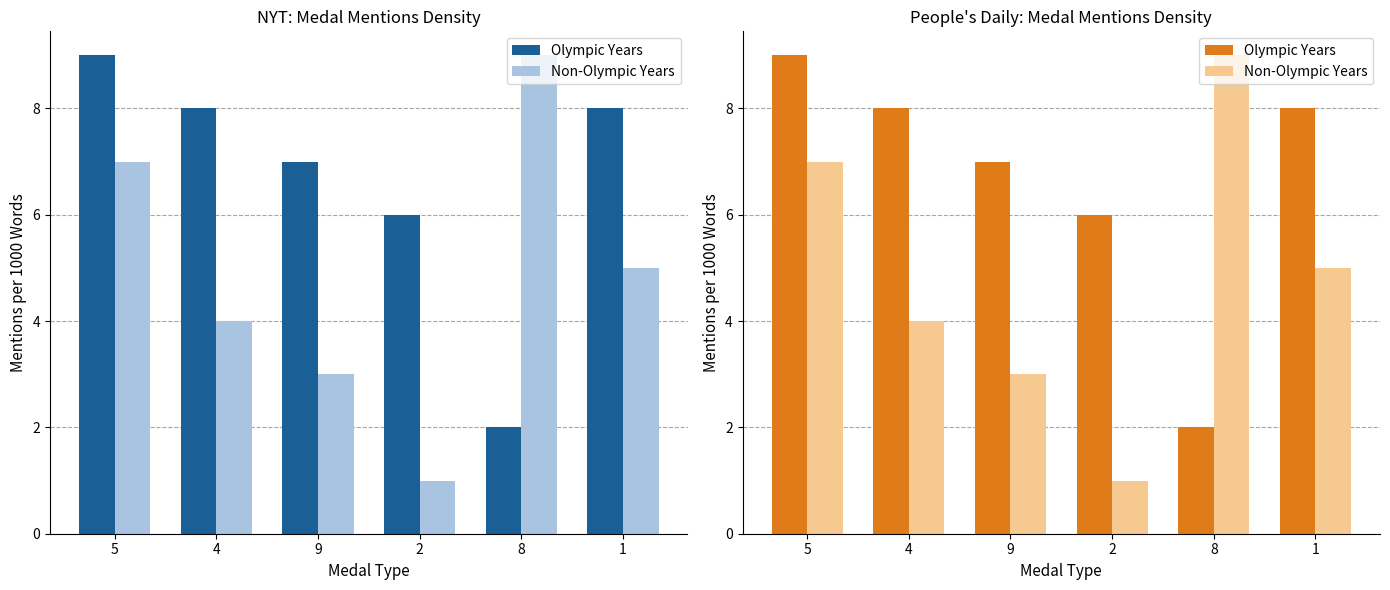

List the series in order of their overall mean, highest first.

Olympic Years, Non-Olympic Years